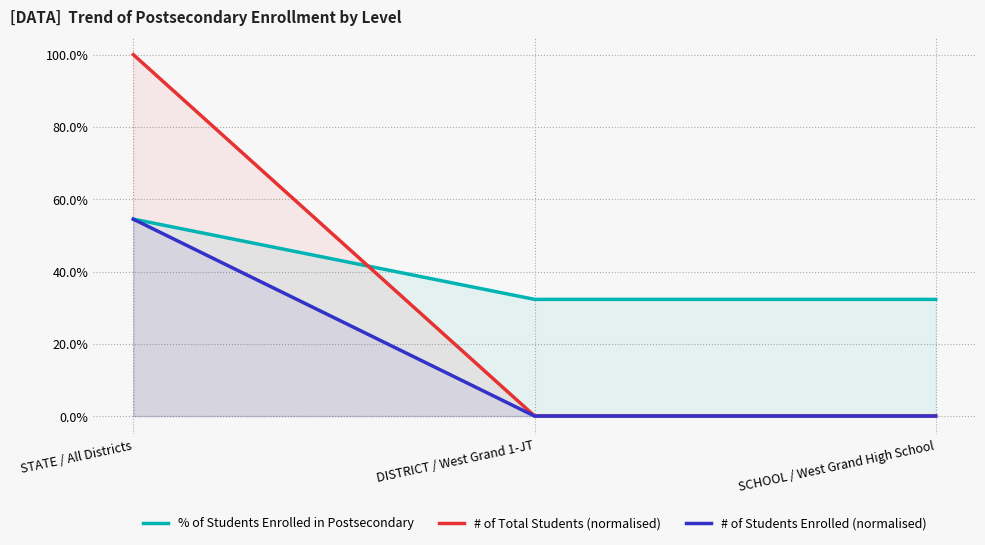

At SCHOOL / West Grand High School, list the series in order from smallest to largest.

# of Students Enrolled (normalised), # of Total Students (normalised), % of Students Enrolled in Postsecondary